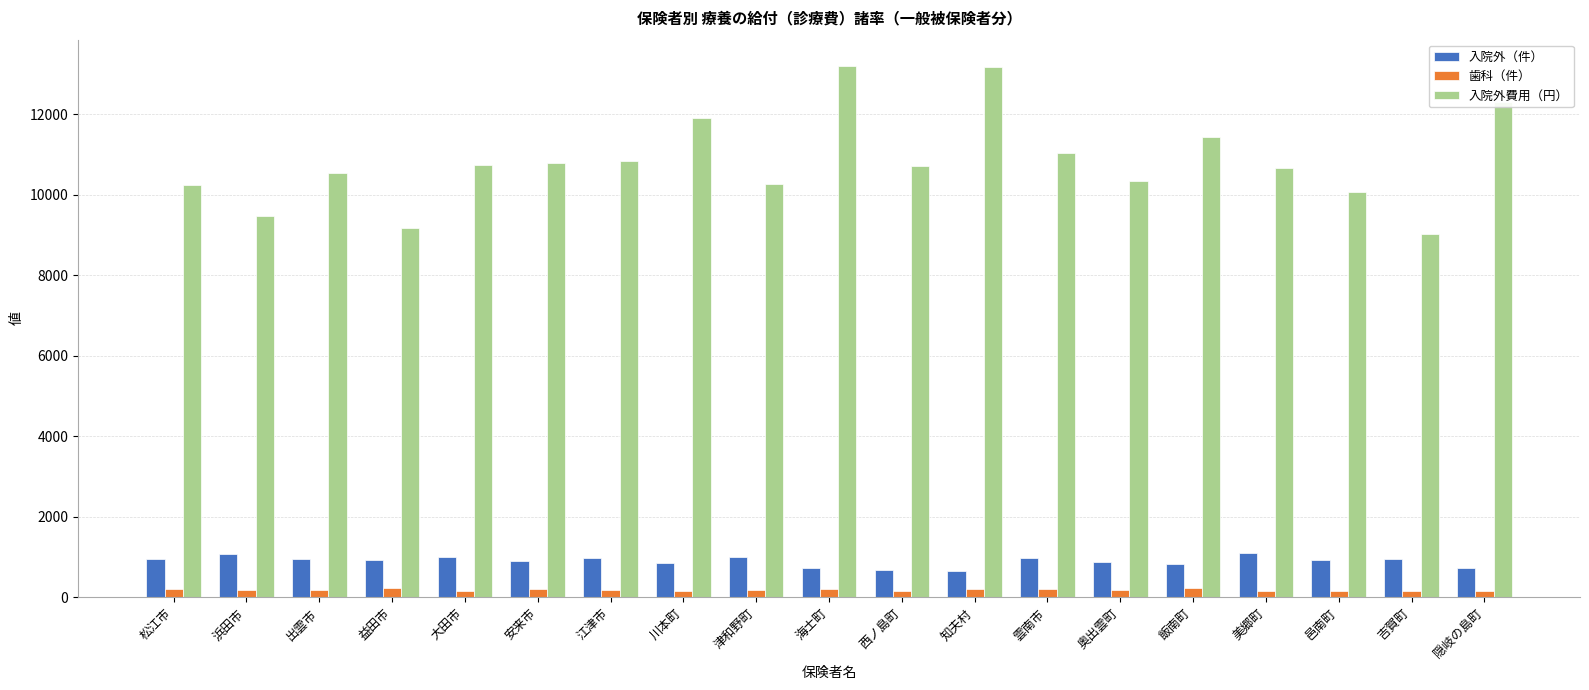

At which label does 入院外費用（円） first exceed 10711?

大田市